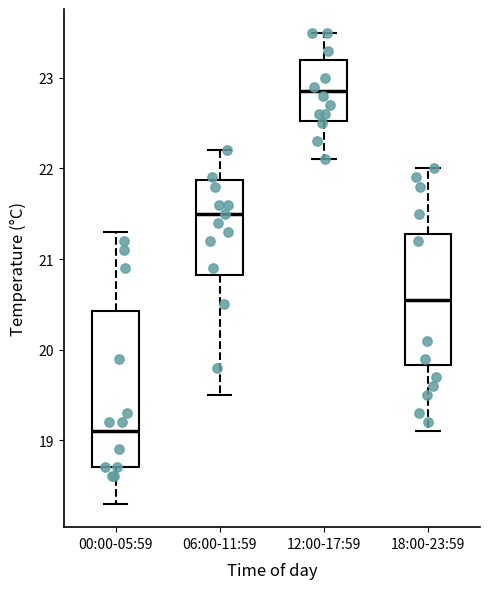

Reading left to right, transcribe this box plot: for each box, give where its median line is, the range the box spans, and where its two whiskers end, as read against the y-axis. The values are not printed on the chart, so give them approximately, as read against the axis.

00:00-05:59: median 19.1, box 18.7 to 20.4, whiskers 18.3 to 21.3
06:00-11:59: median 21.5, box 20.8 to 21.9, whiskers 19.5 to 22.2
12:00-17:59: median 22.9, box 22.5 to 23.2, whiskers 22.1 to 23.5
18:00-23:59: median 20.6, box 19.8 to 21.3, whiskers 19.1 to 22.0